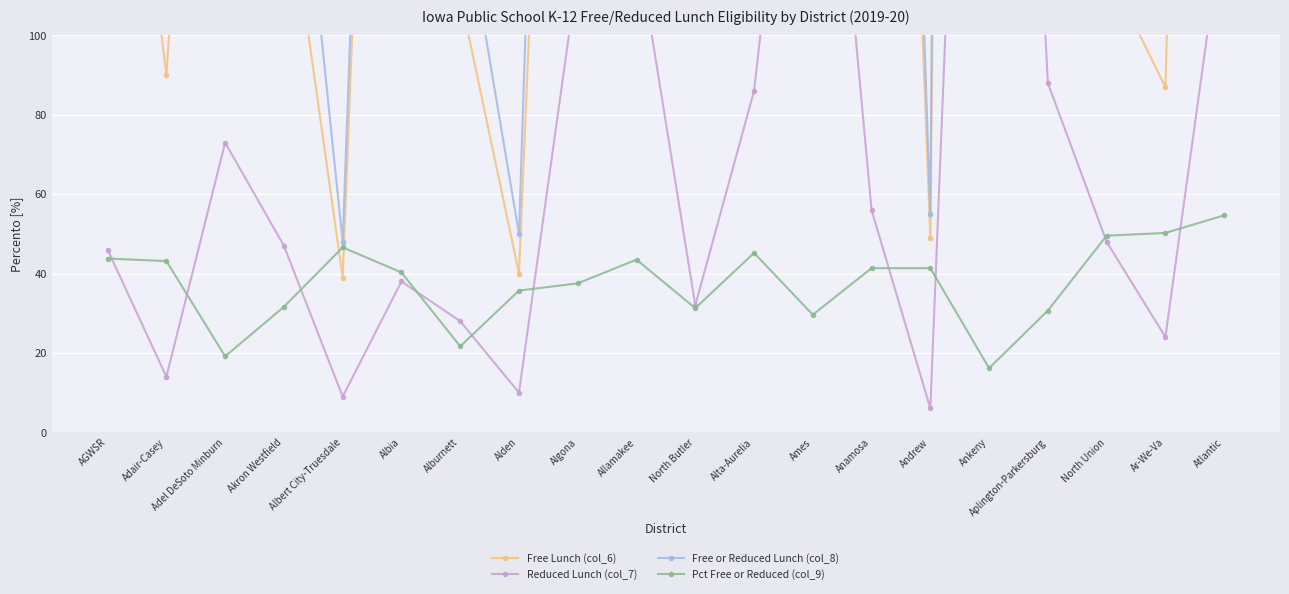

Where does the Free Lunch (col_6) series first go above 211?

Adel DeSoto Minburn